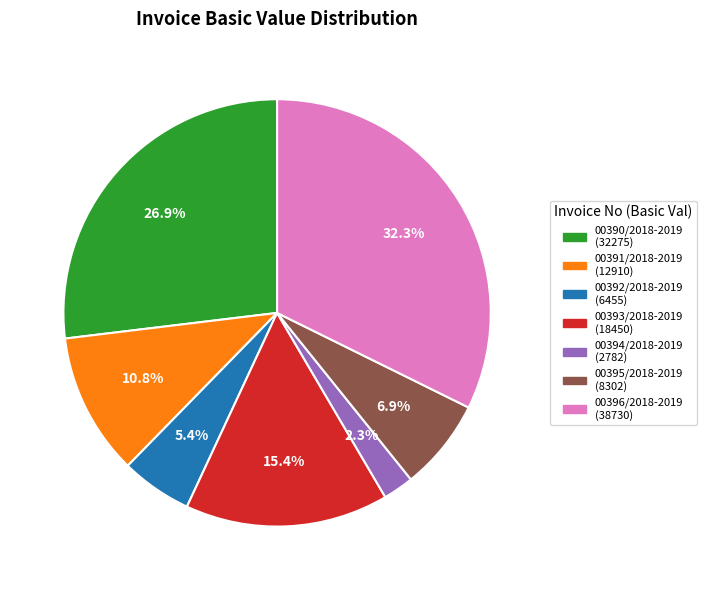

Is there a majority slice in this chart?

No